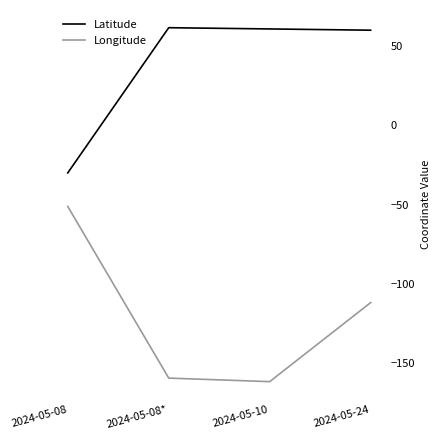

Is it true that Longitude equals -161.8 at 2024-05-10?

True